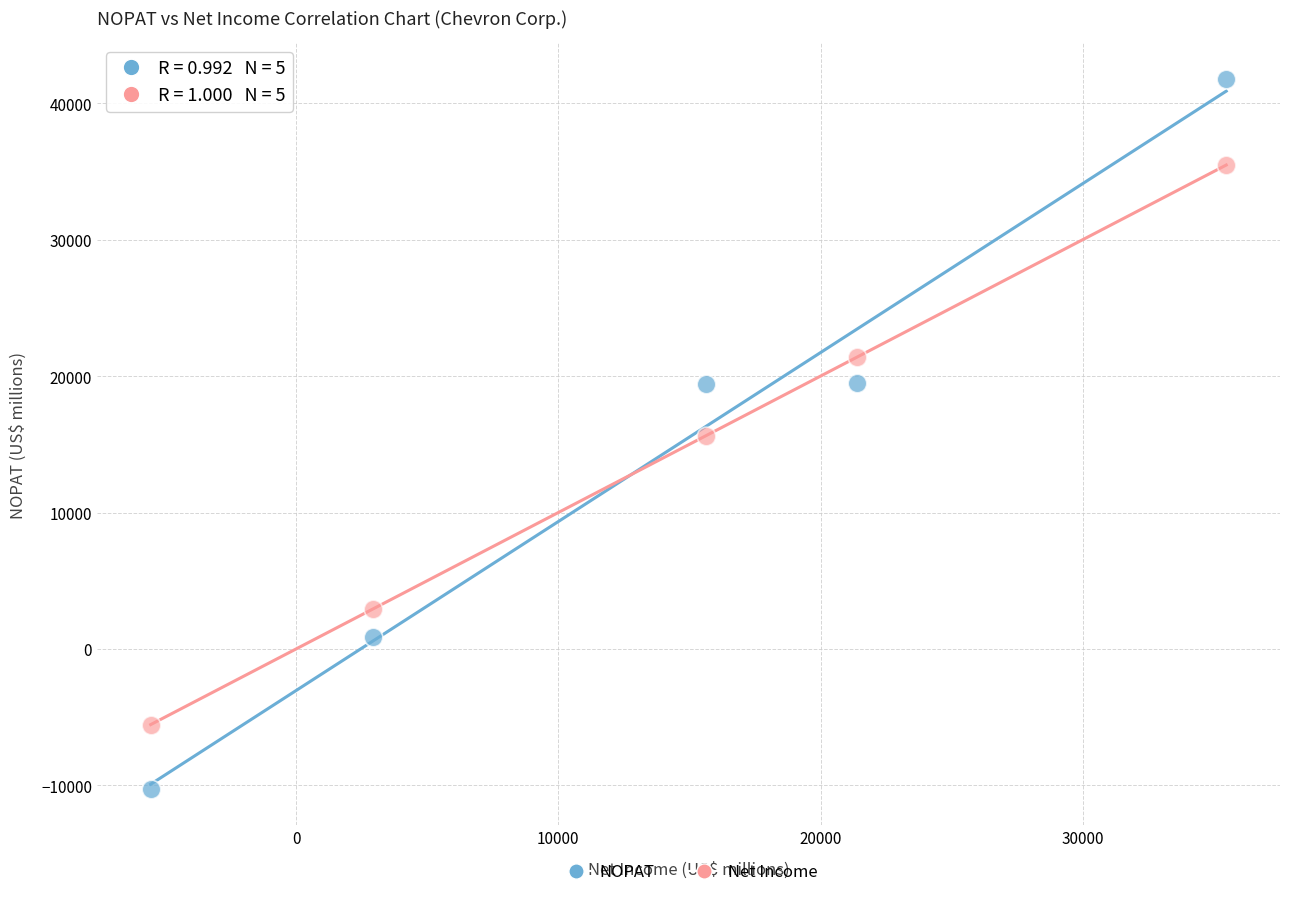

Which series reaches the minimum Y coordinate?

NOPAT